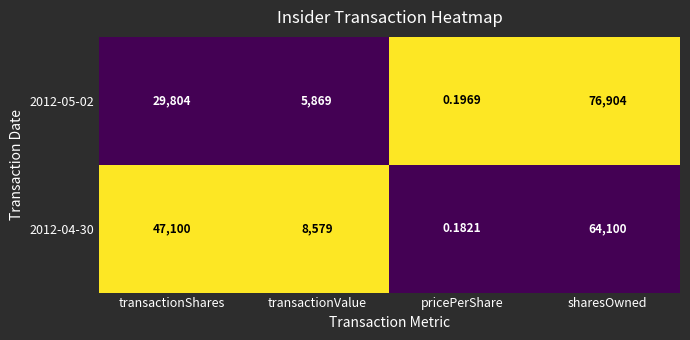

List the labels in order of 2012-05-02 value, smallest first.

pricePerShare, transactionValue, transactionShares, sharesOwned